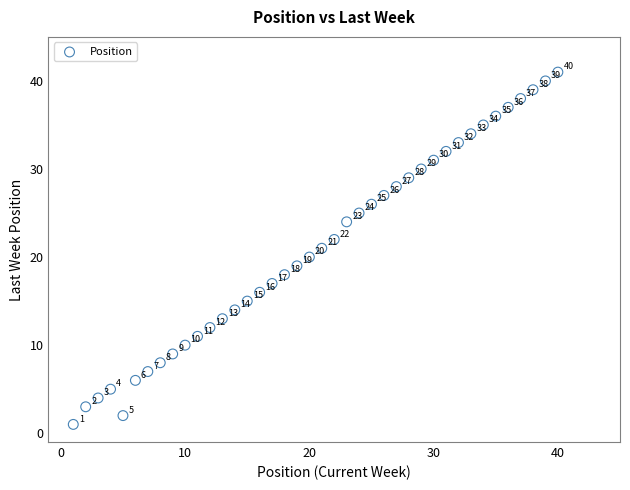

What Y value in the scatter plot is closest to 21?

21